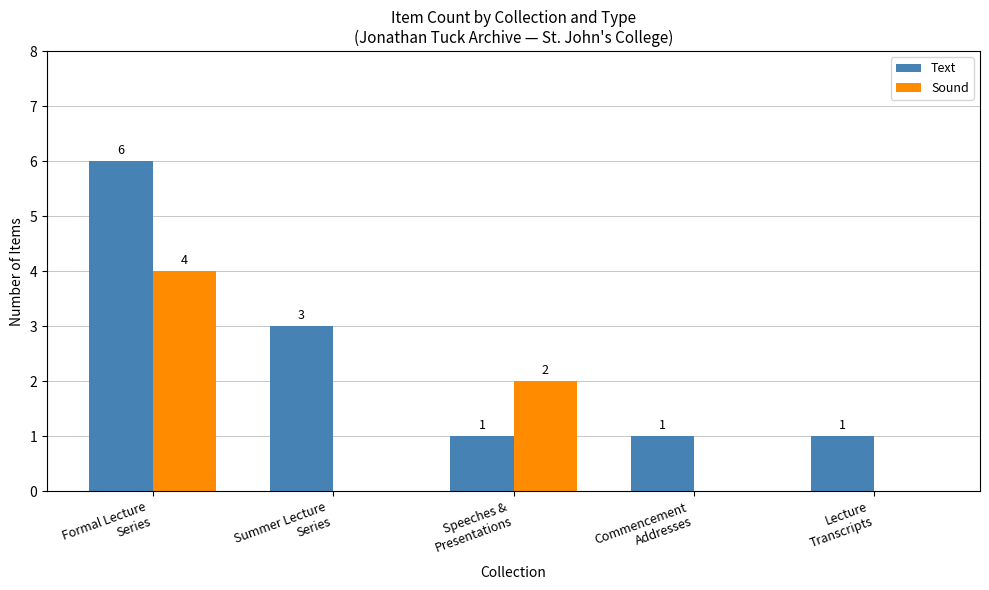

How many Text values are between 1 and 3?

4